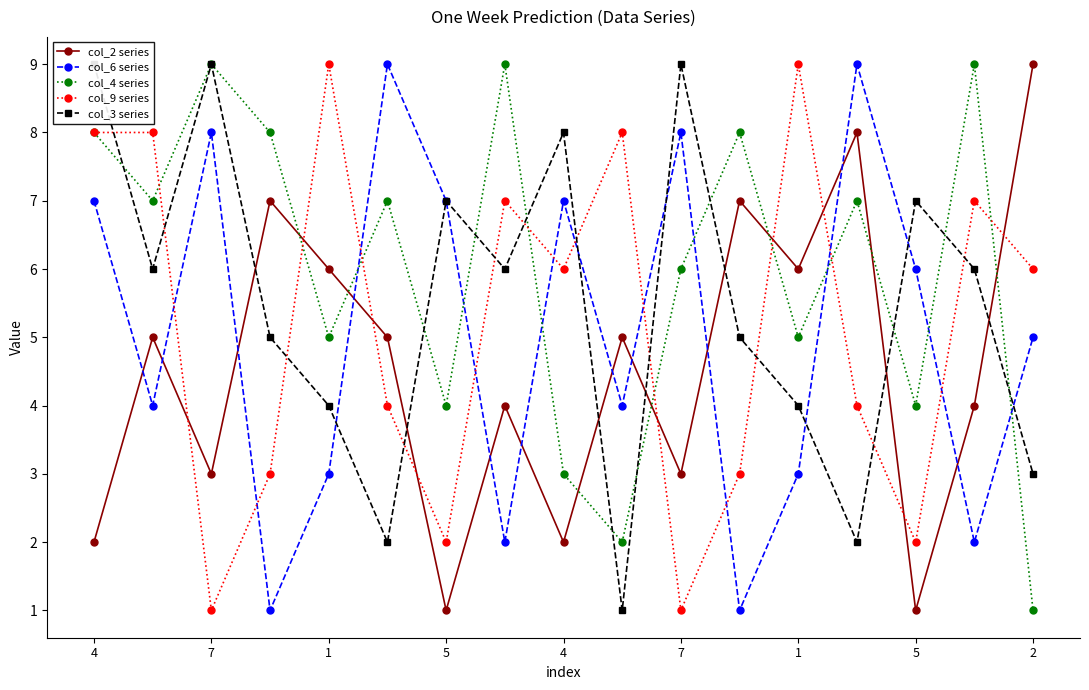

How many lines are shown in the chart?

5